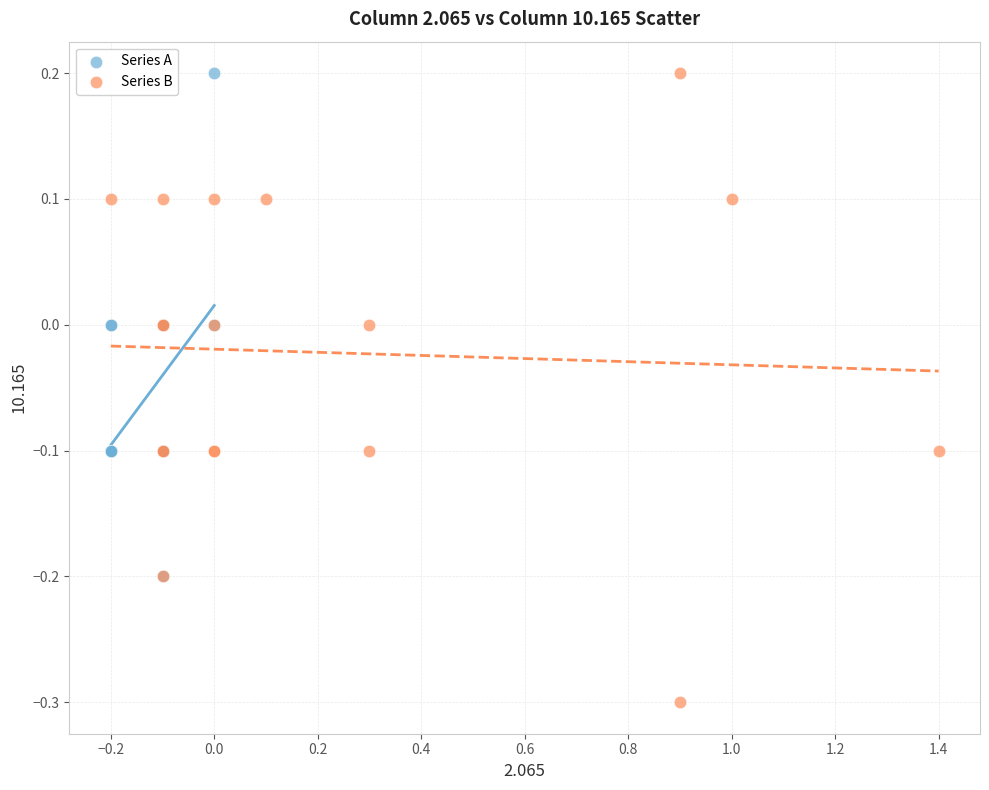

Which series reaches the minimum Y coordinate?

Series B